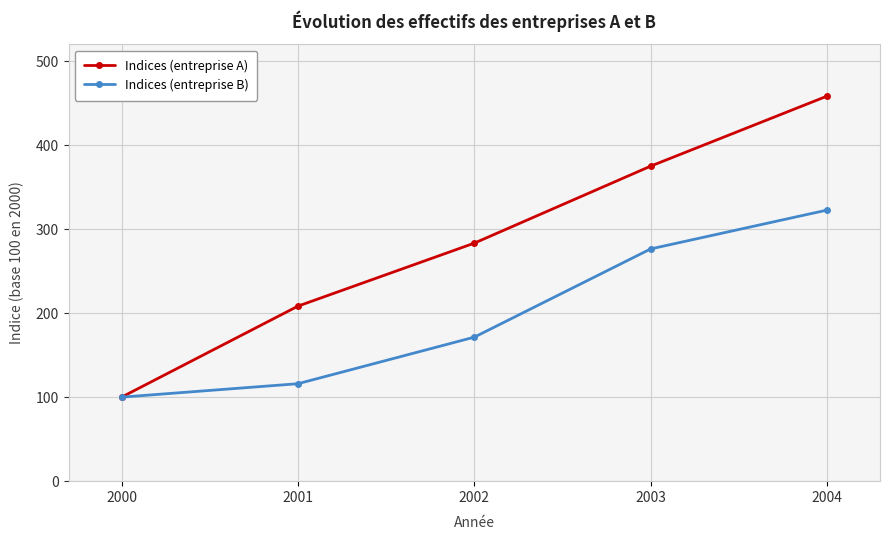

Which series has the widest spread of values?

Indices (entreprise A)